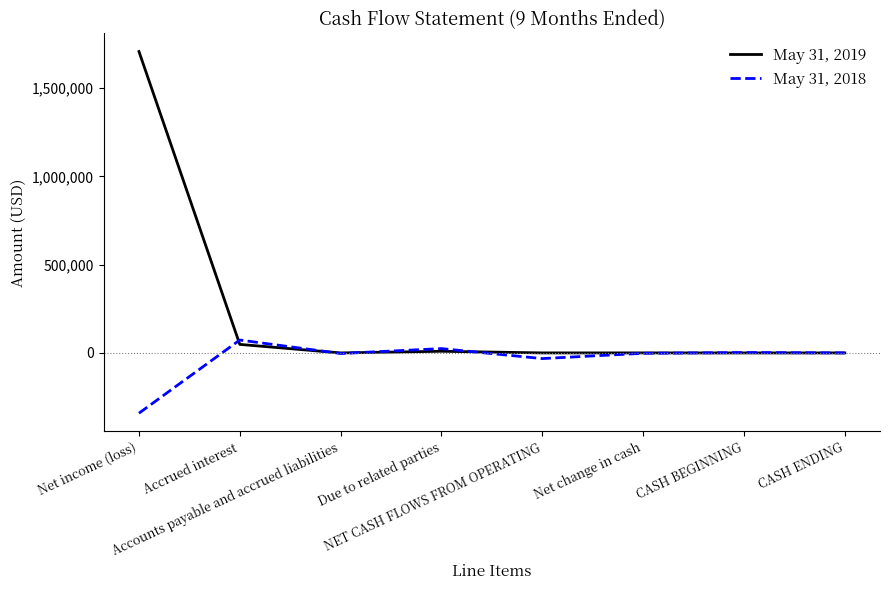

How many distinct data groups are displayed?

2